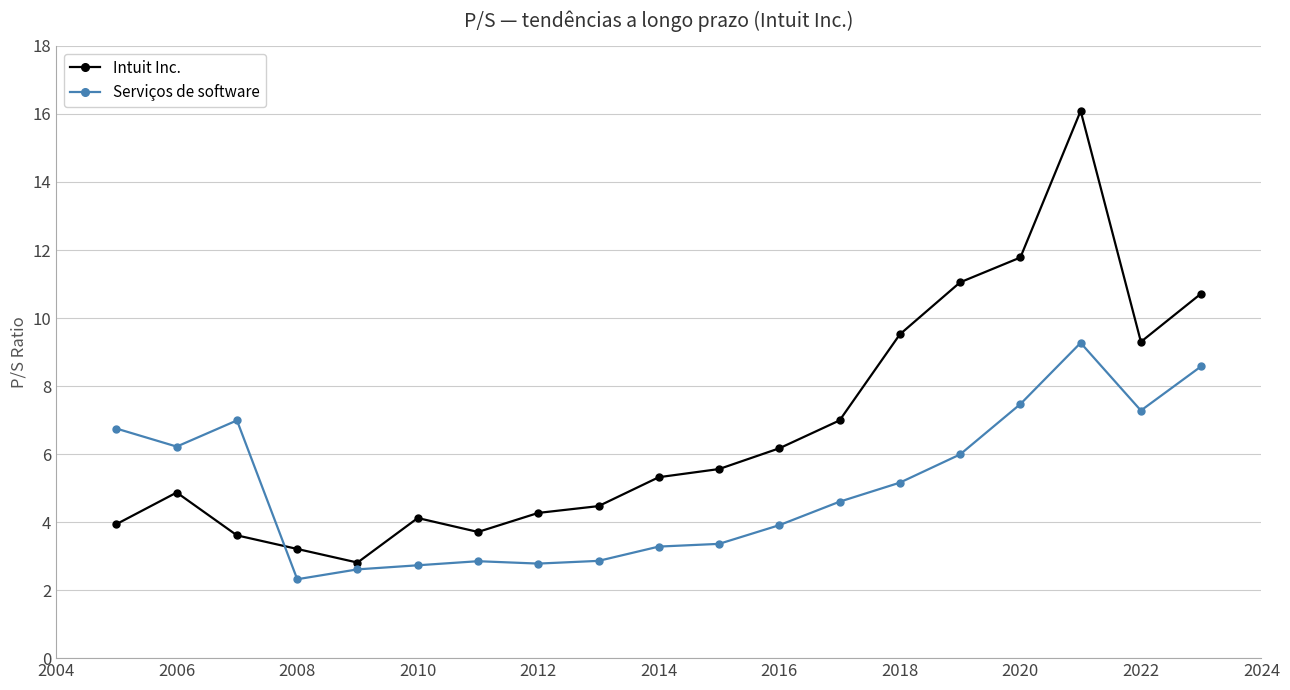

List the series in order of their peak value, highest first.

Intuit Inc., Serviços de software